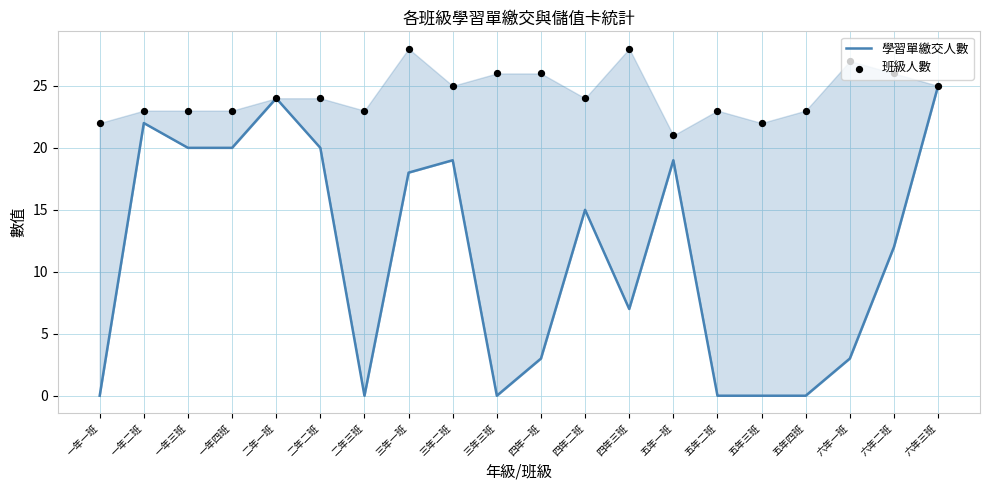

Which series has the largest total across all categories?

班級人數